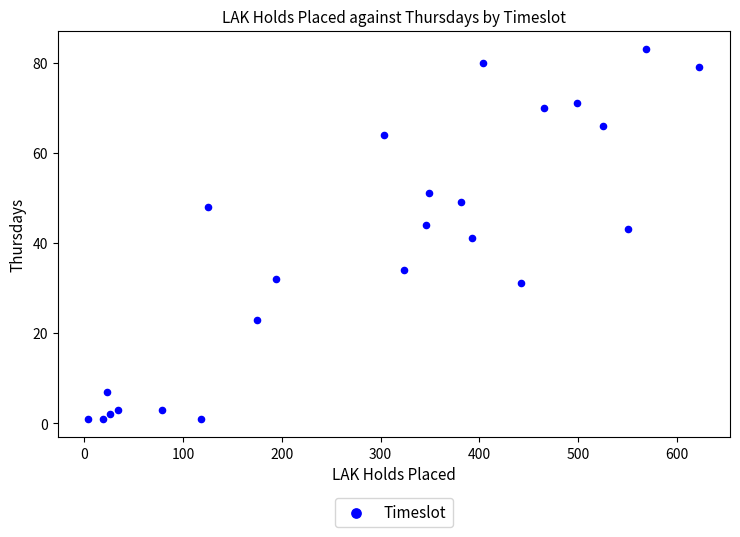

What is the range of X values (max minus min)?

619